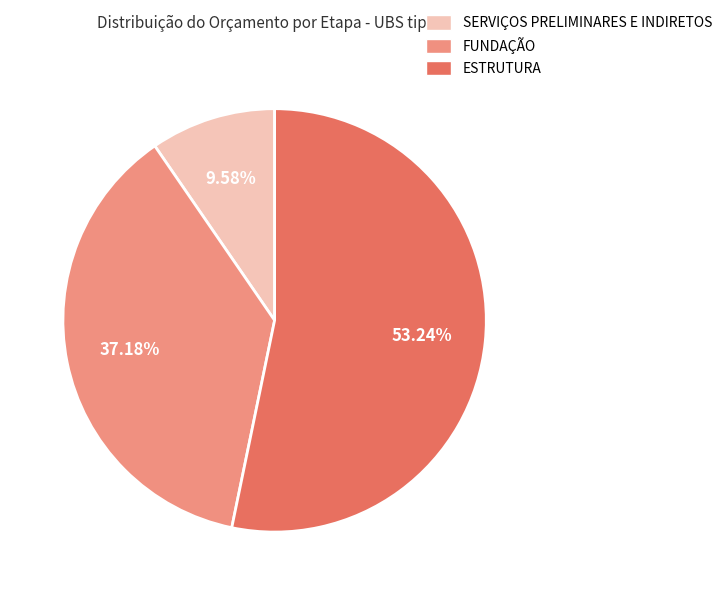

How many segments does this pie chart have?

3